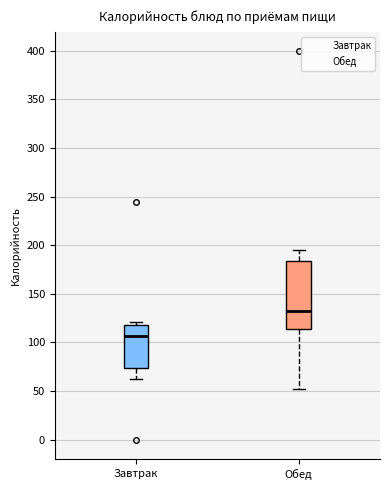

Where is the lower edge of the box for Завтрак on the y-axis? The values are not printed on the chart, so give them approximately, as read against the axis.

75